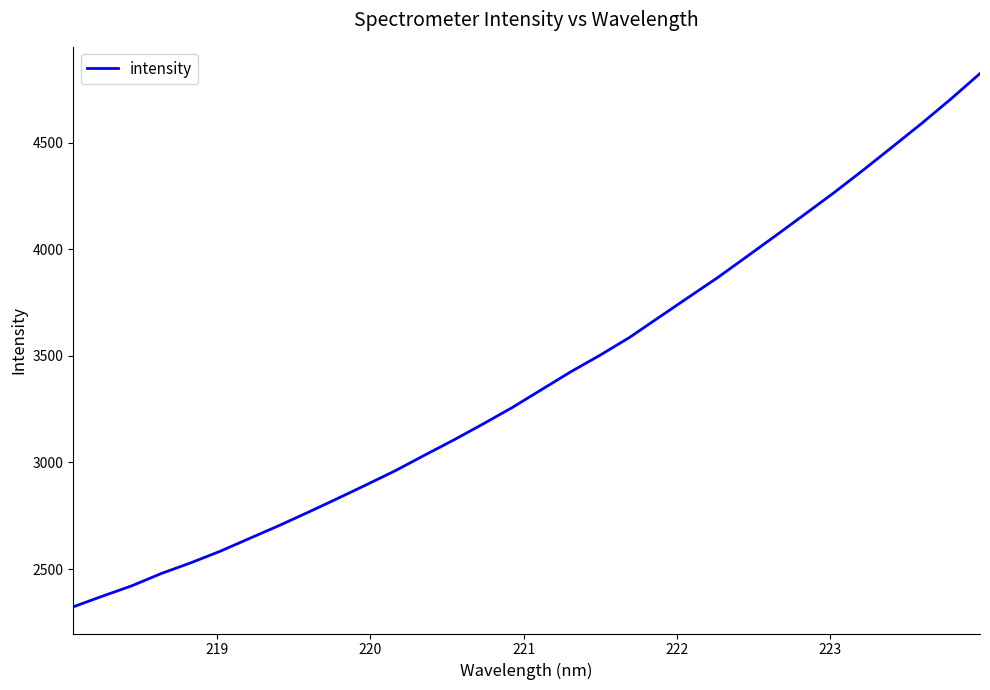

What is the difference between the maximum and minimum values?

2500.6